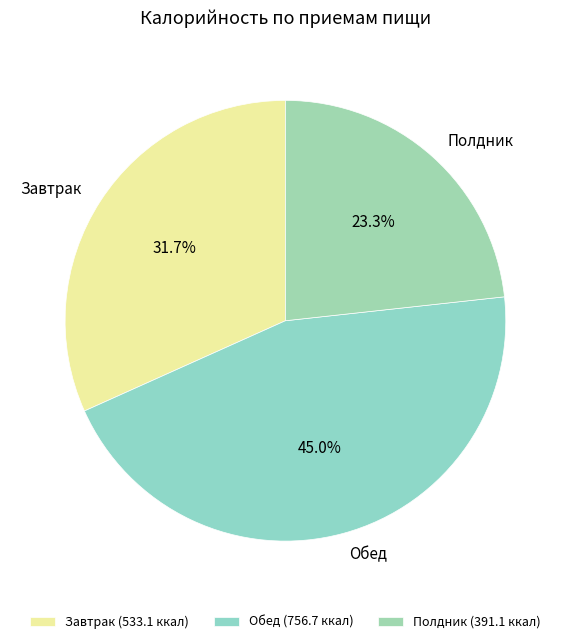

Is Обед the majority of the pie?

No